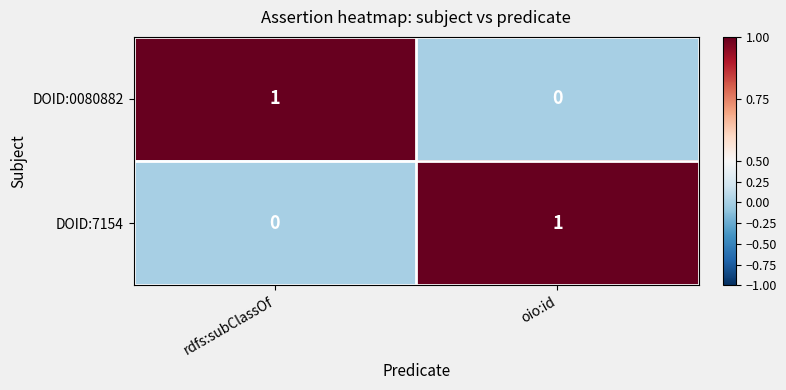

Which category has the lowest value in the DOID:7154 series?

rdfs:subClassOf